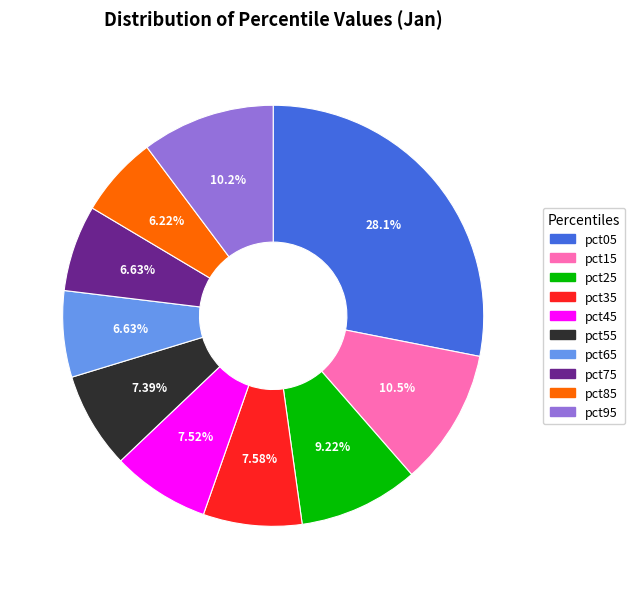

How many slices are in this pie chart?

10